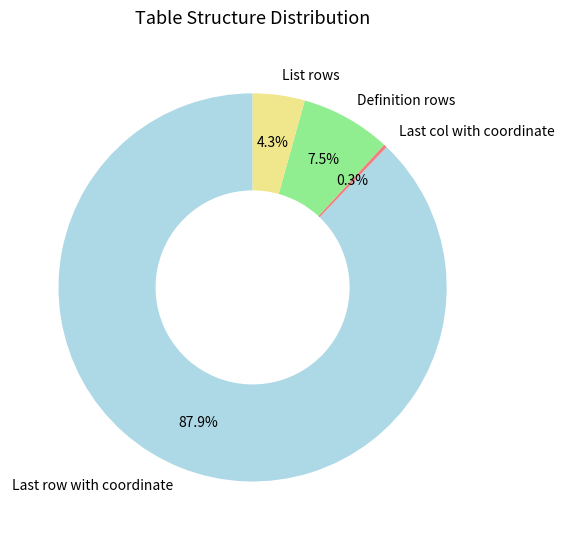

Does any single category account for the majority?

Yes